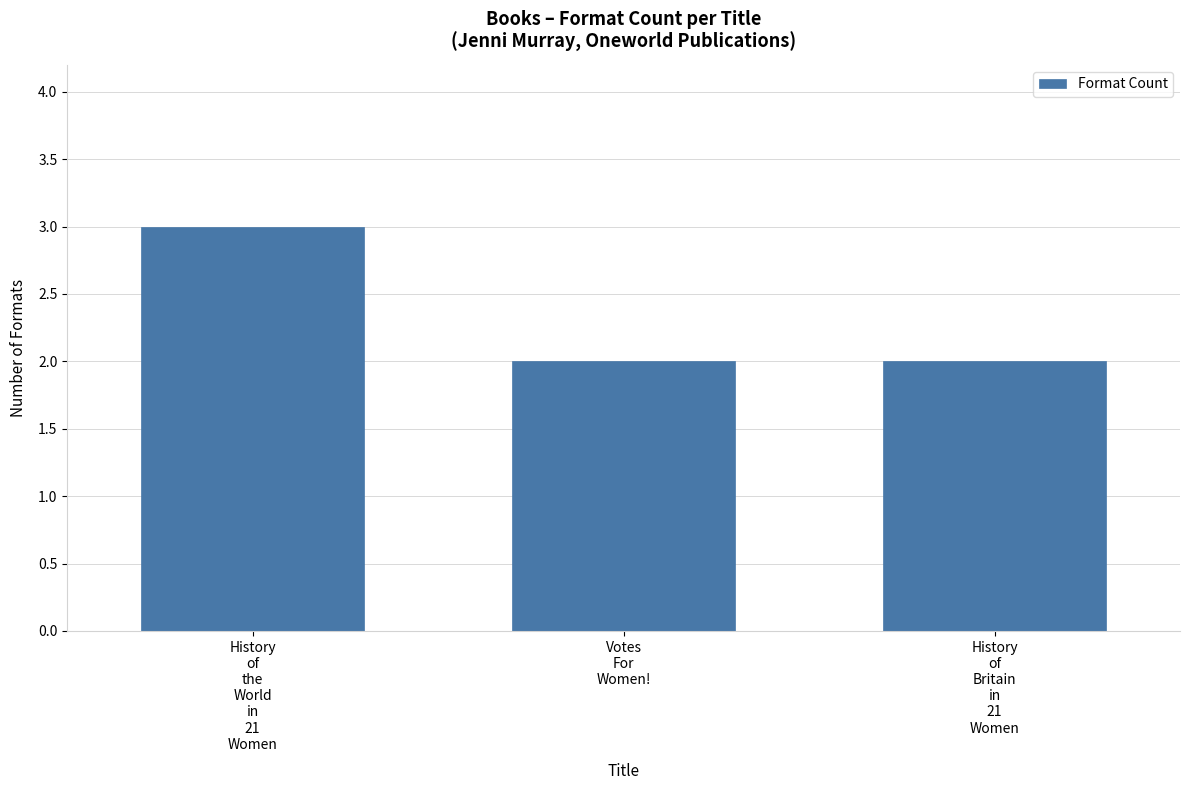

What is the maximum value shown in the chart?

3